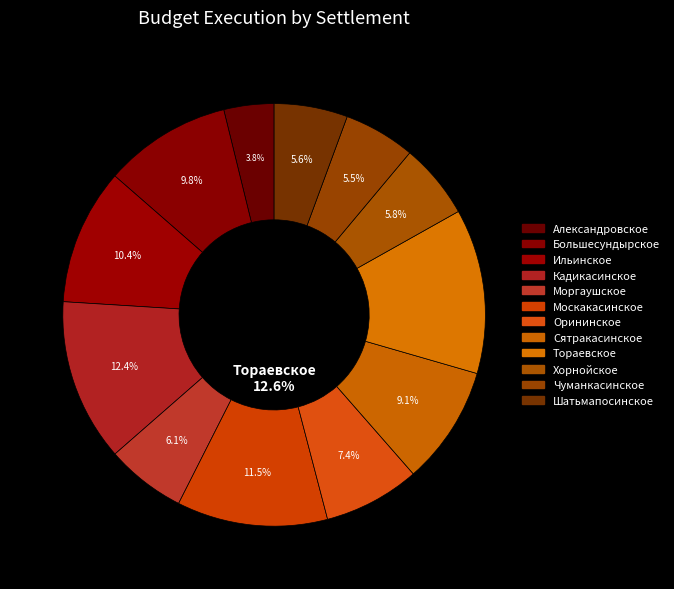

To the nearest percent, what is the combined percentage of Тораевское and Чуманкасинское?

18%